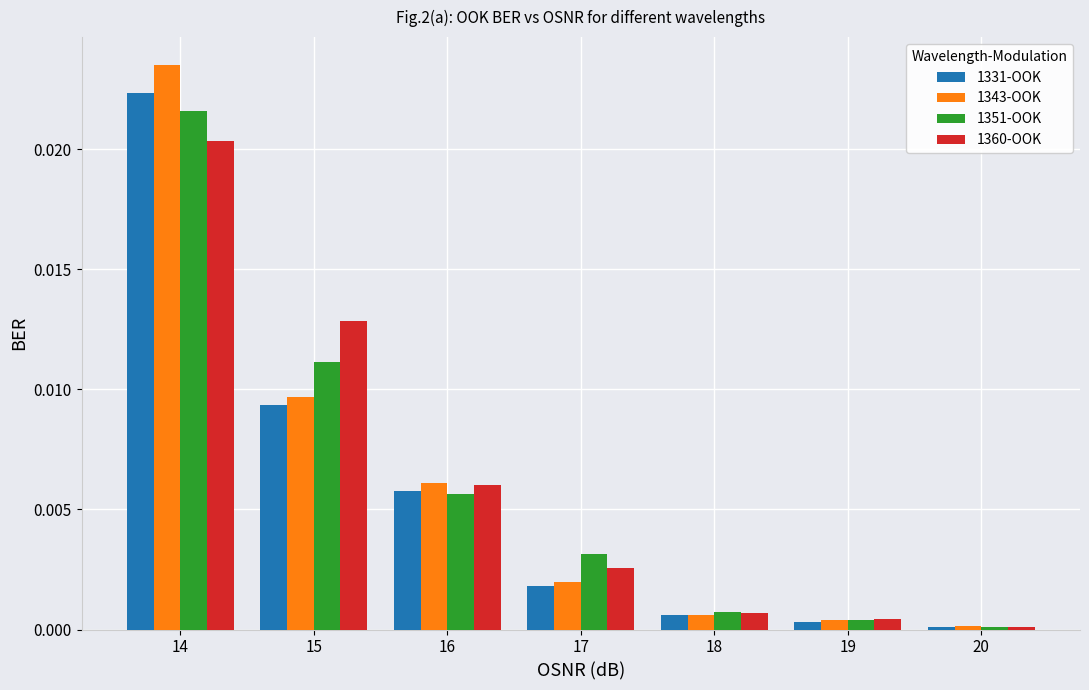

How many groups of bars are there?

7